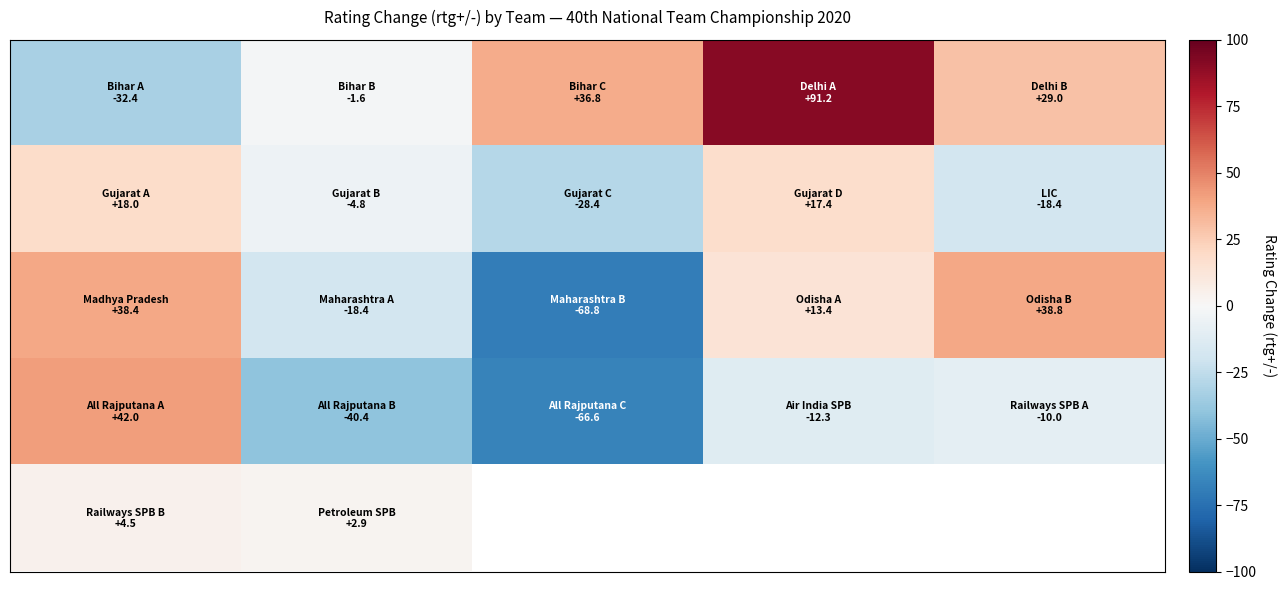

At how many categories does at least one series exceed -13?

5